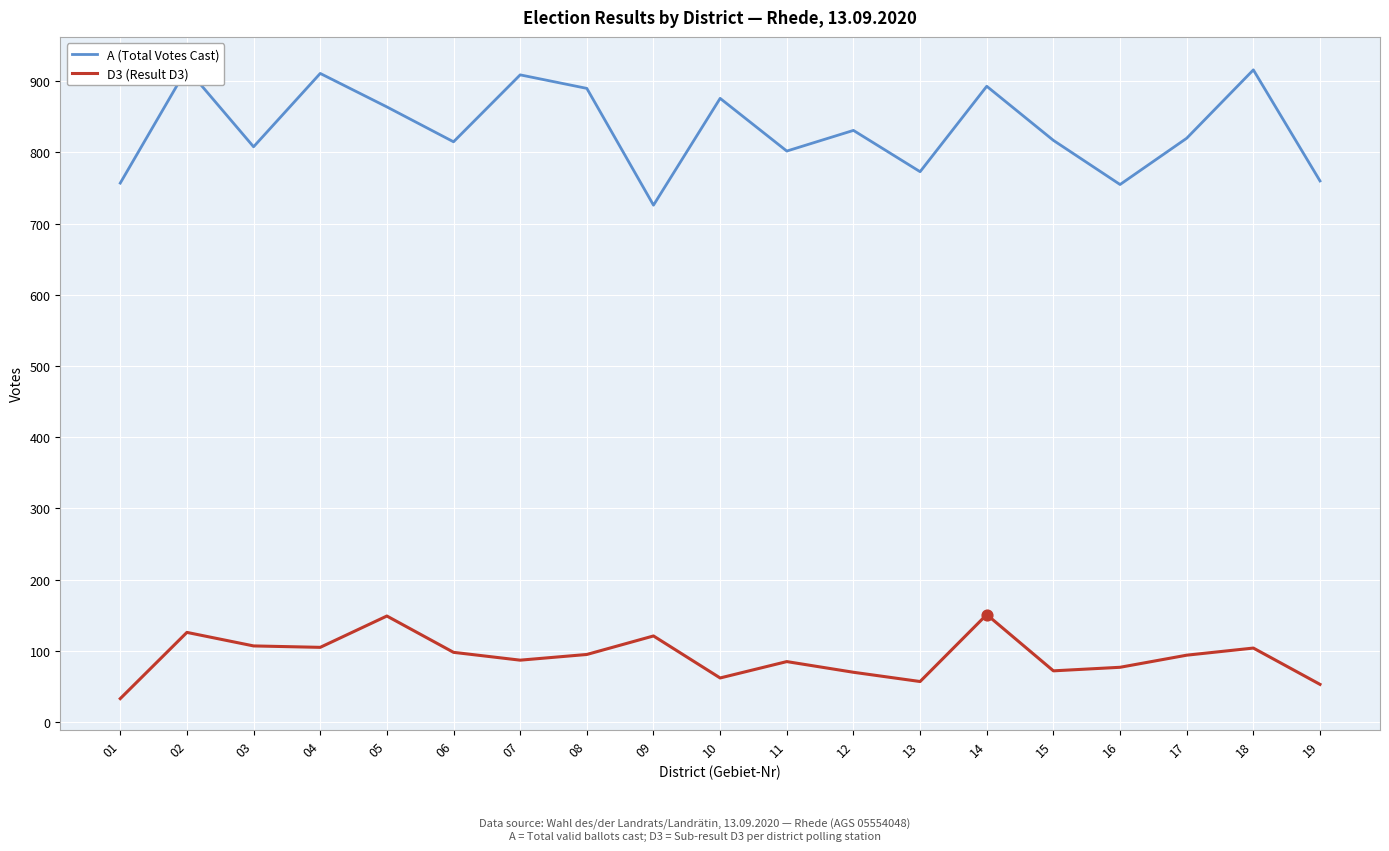

Which series reaches the minimum Y coordinate?

D3 (Result D3)